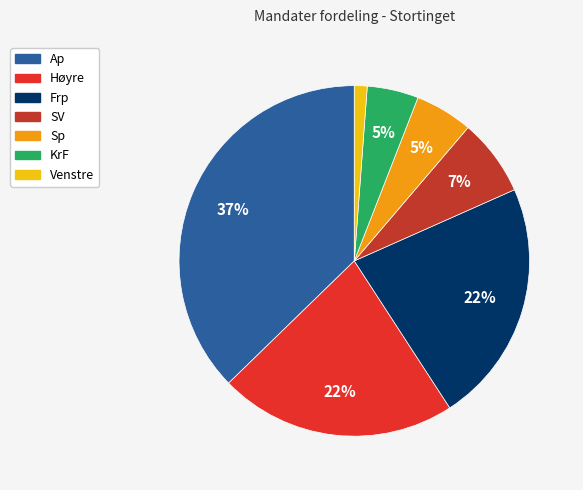

What is the ratio of the value at KrF to the value at Frp?

0.2